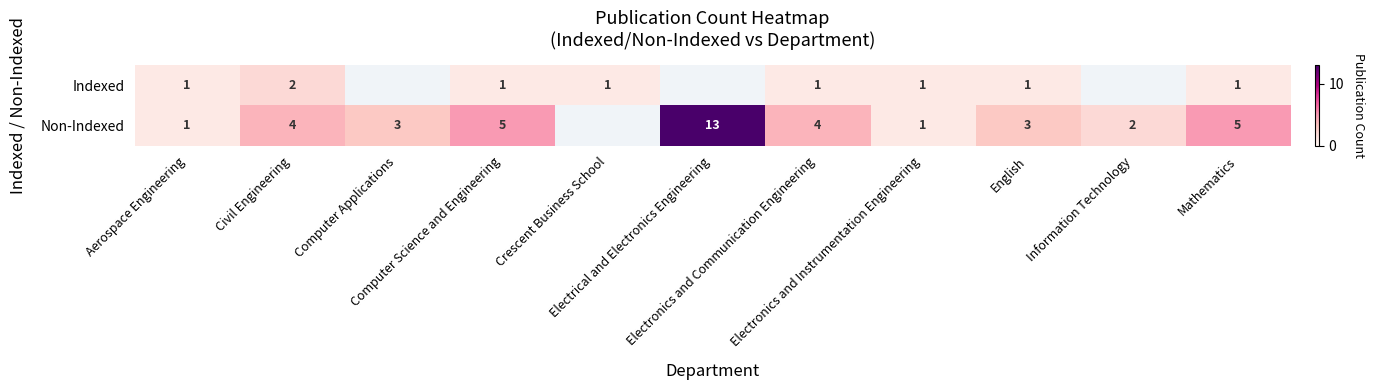

How many data points does each series have?

11